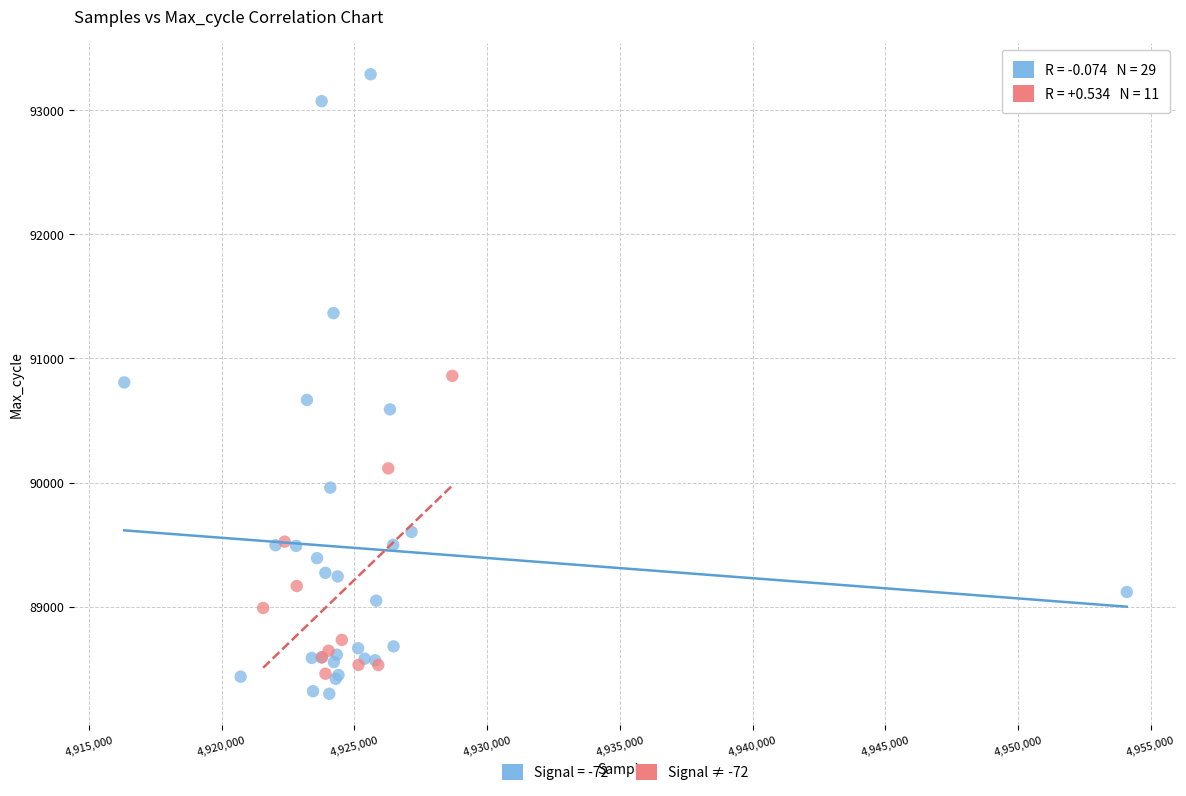

Which series has the widest spread of Y values?

Signal = -72